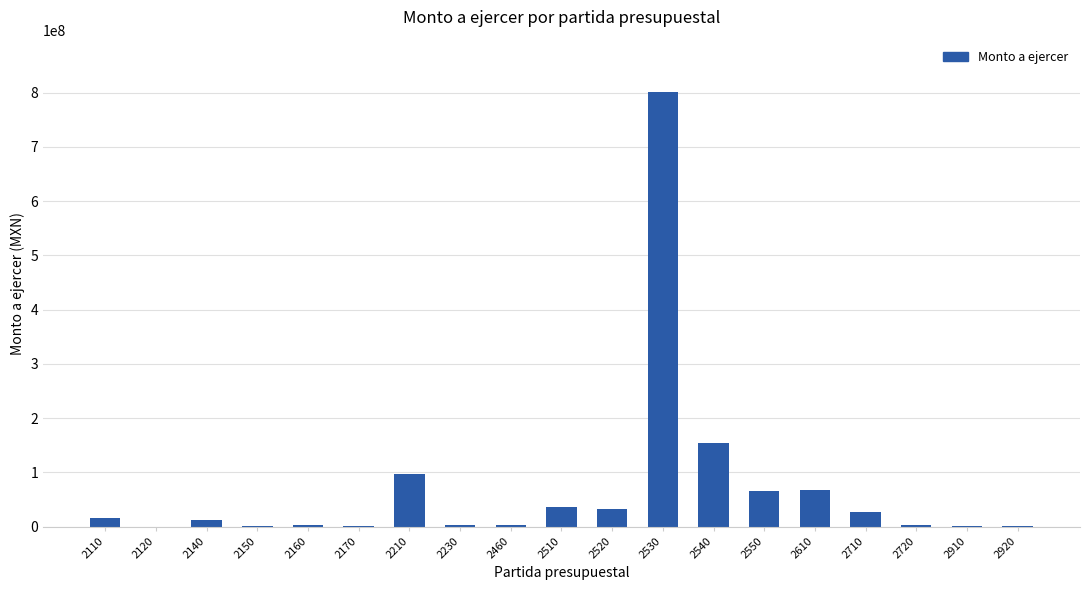

What is the approximate value at 2210?

97340629.0